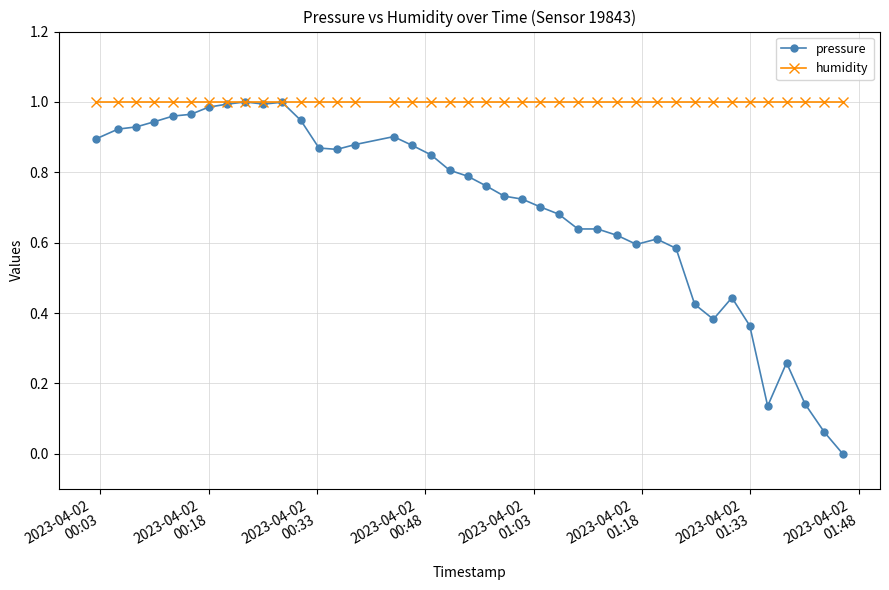

True or false: pressure has more than 0 points higher than both neighbors.

True